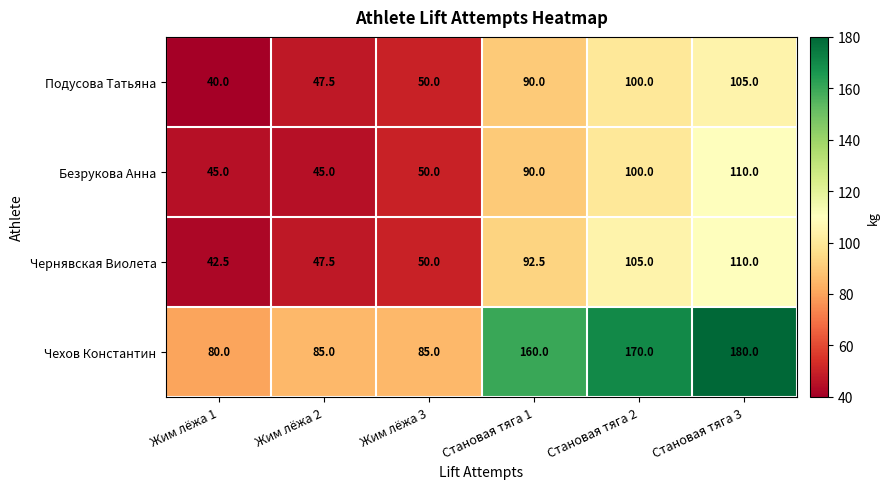

How many series are shown in this chart?

4